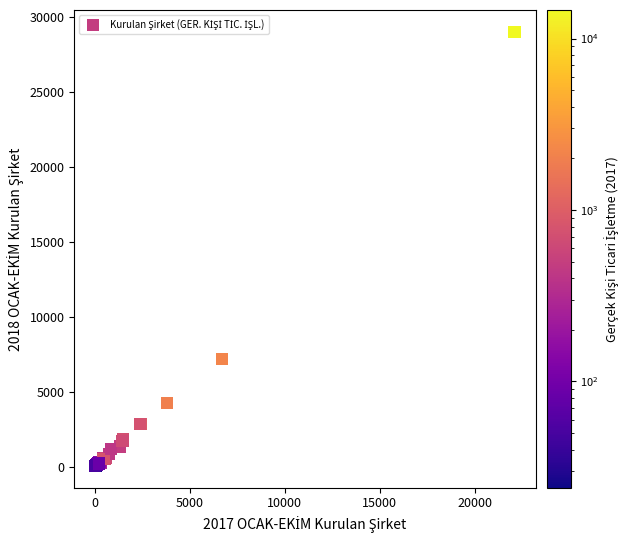

What Y value in the scatter plot is closest to 14527?

7178